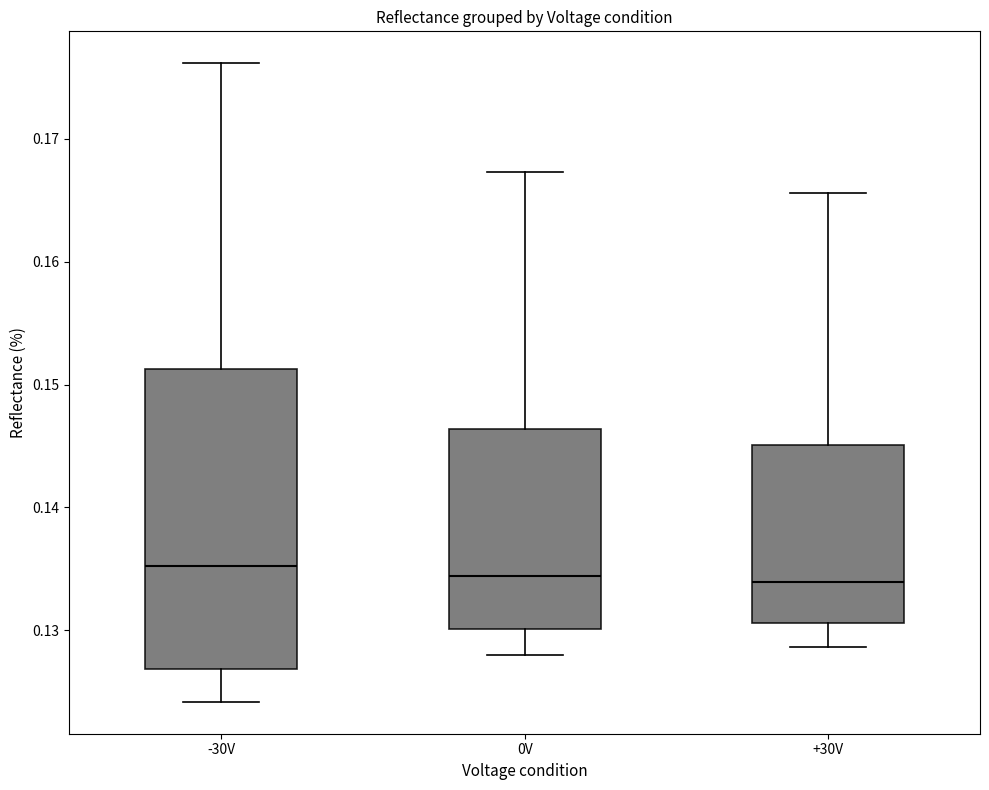

Comparing the boxes themselves (not the whiskers), which one is the tallest?

-30V